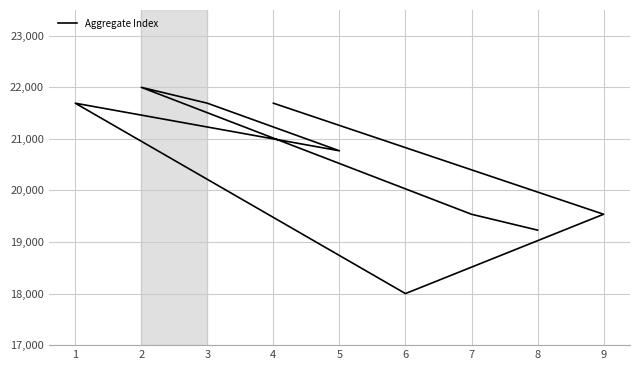

How many points are higher than both their immediate neighbors (excluding endpoints)?

2